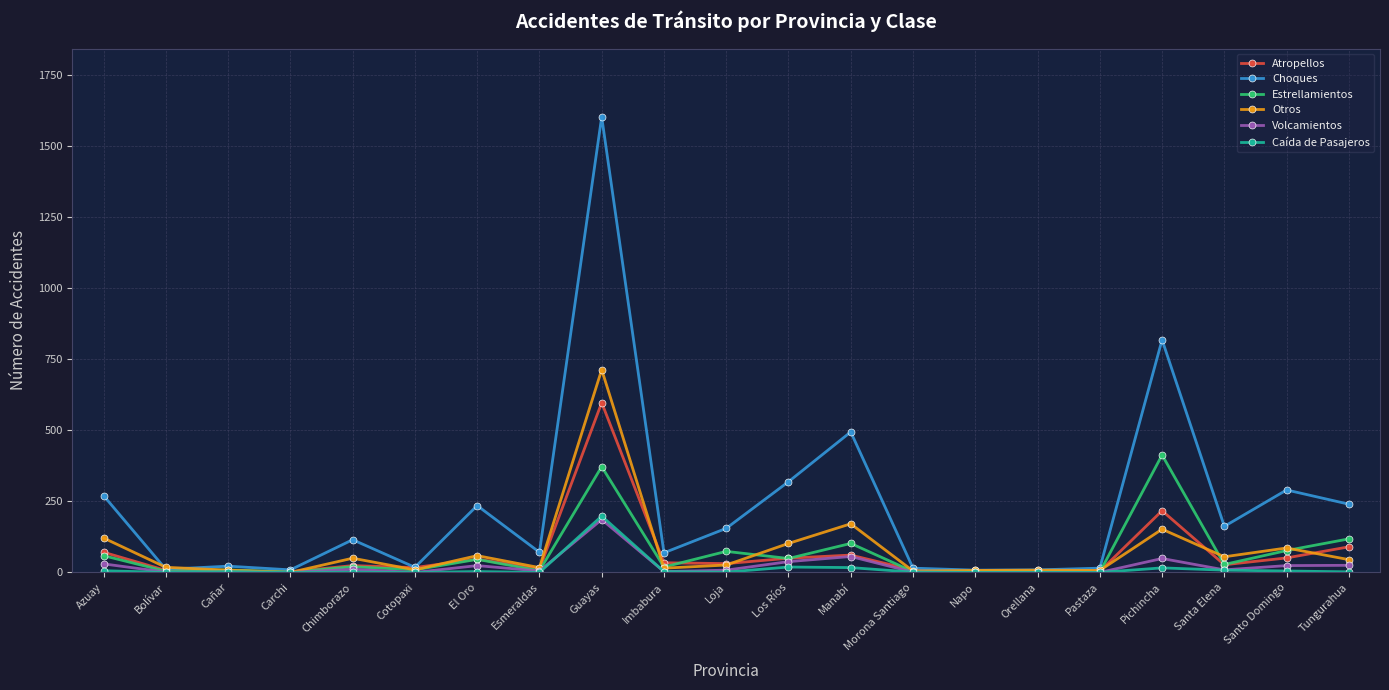

The value of Volcamientos at Pastaza is 0. True or false?

True